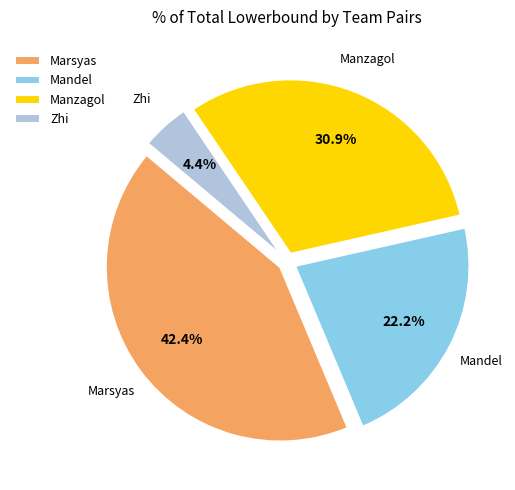

Does Marsyas represent more than half of the total?

No